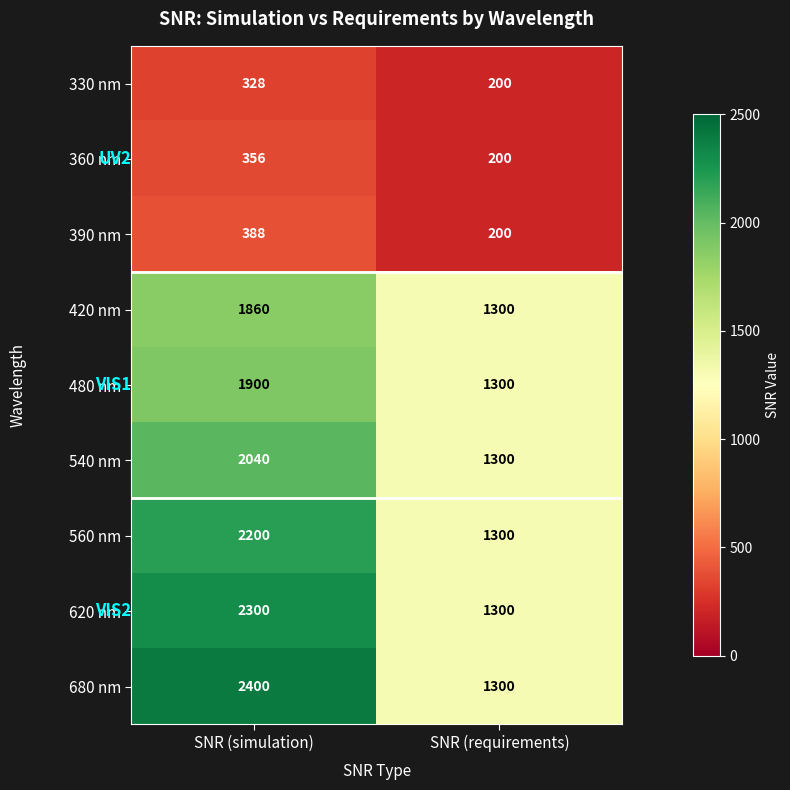

Rank the series at SNR (simulation) from highest to lowest value.

680 nm, 620 nm, 560 nm, 540 nm, 480 nm, 420 nm, 390 nm, 360 nm, 330 nm